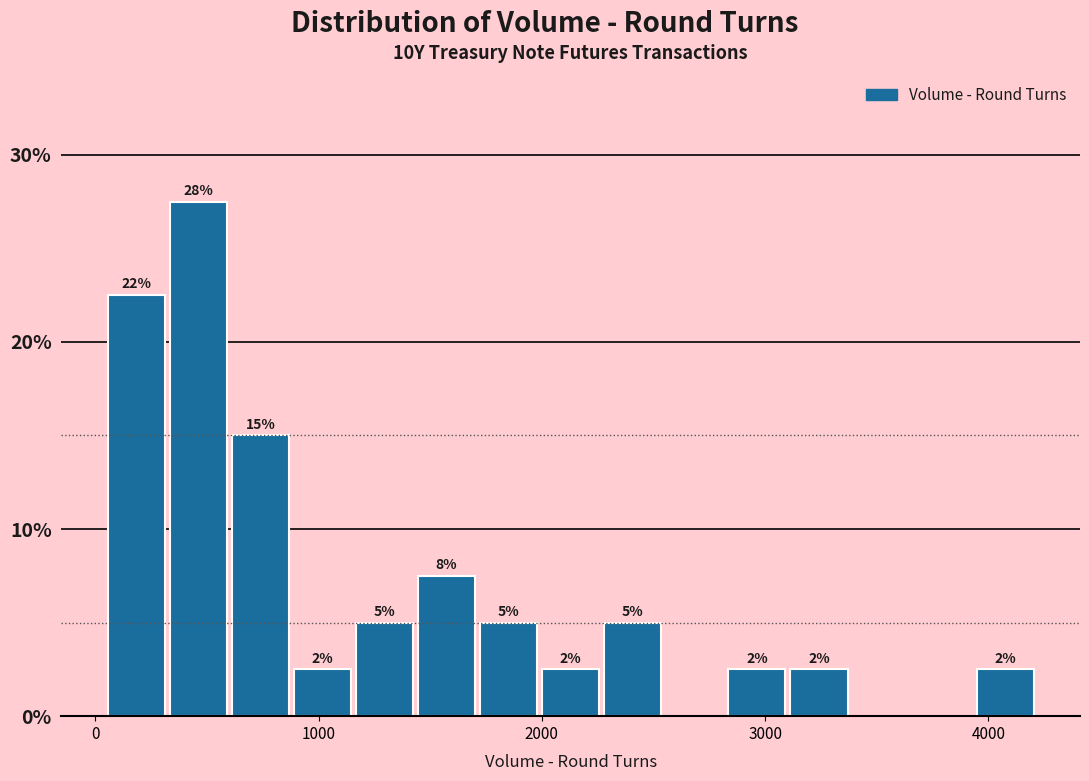

Read against the x-axis, roughly where is the centre of the tallest bar?

500